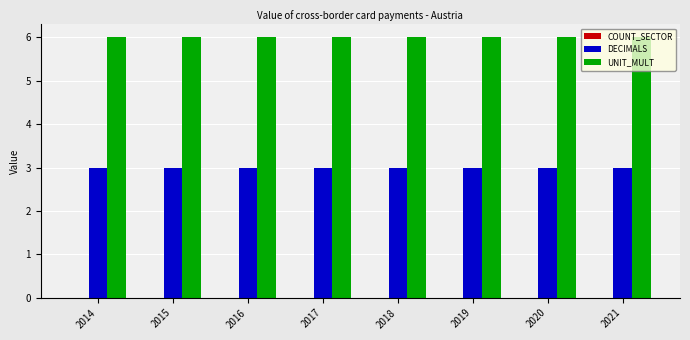

What is the difference between the highest and lowest values at 2017?

3